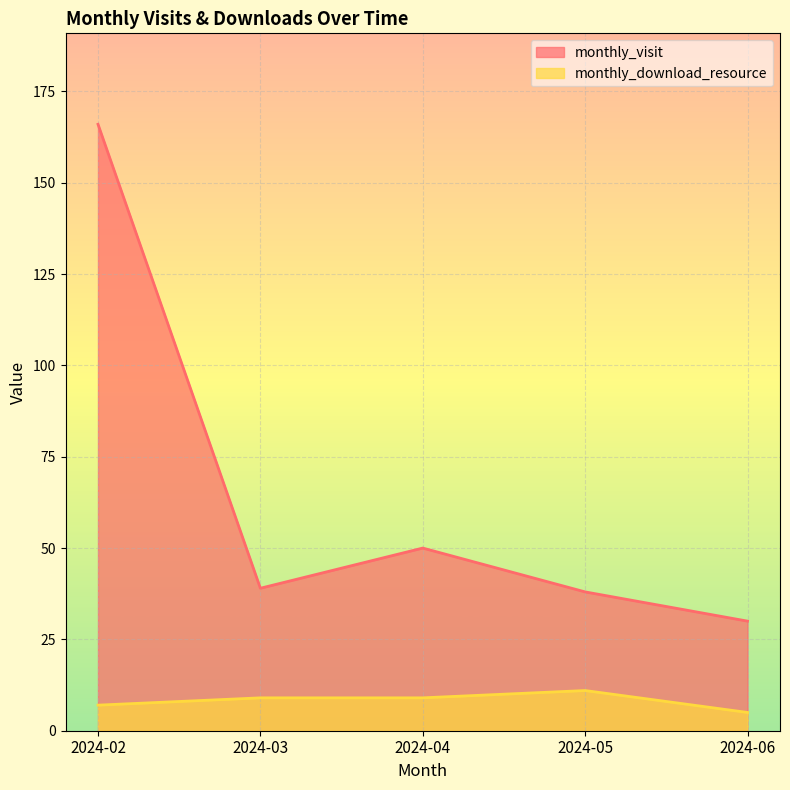

At which label is monthly_download_resource closest to 8?

2024-02